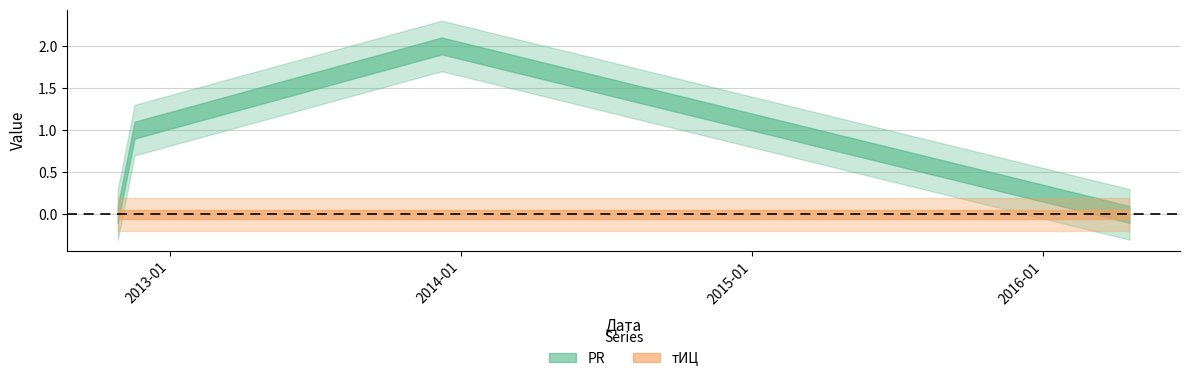

True or false: тИЦ and PR intersect in this chart.

False